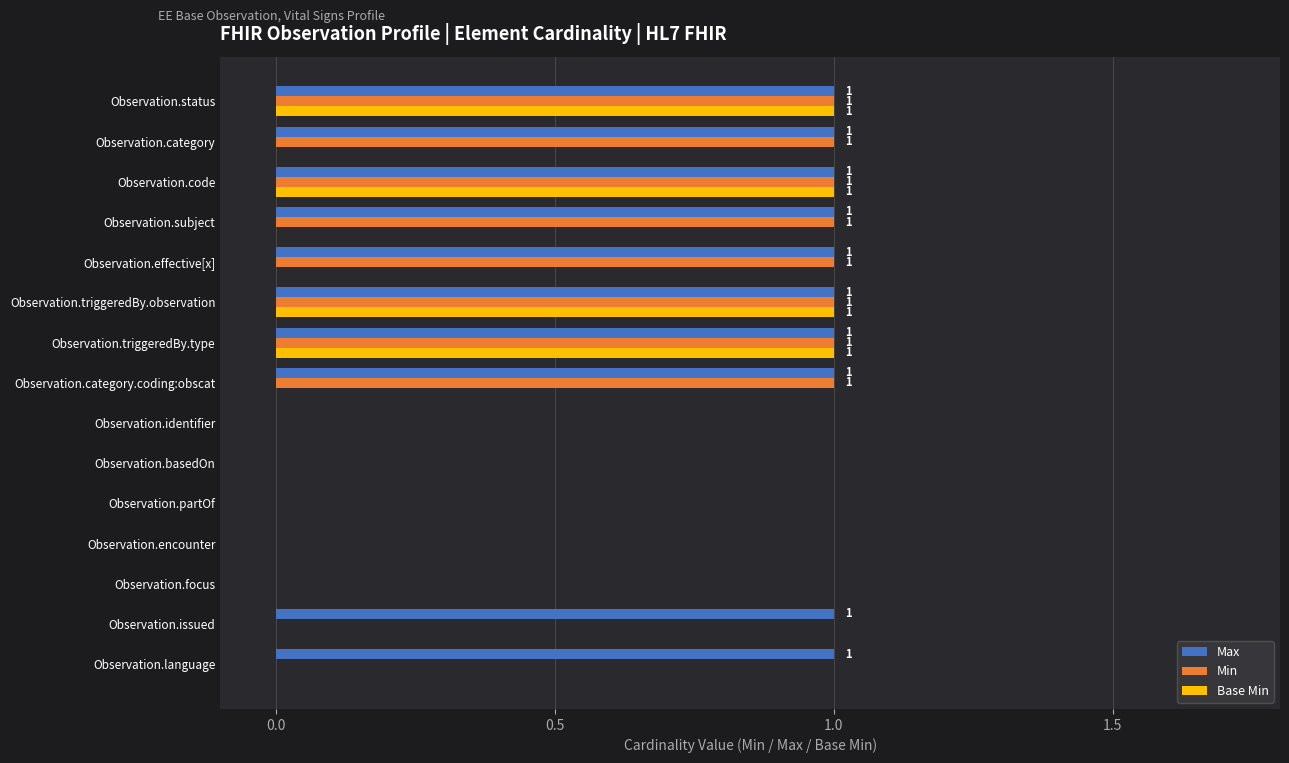

What is the sum of all Base Min values?

4